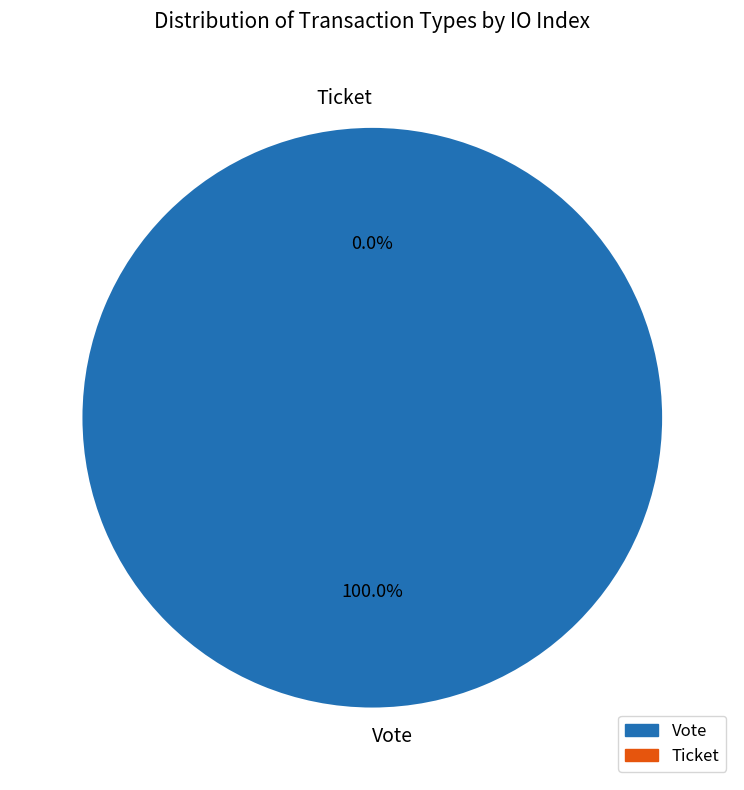

Count the number of slices in the pie.

2